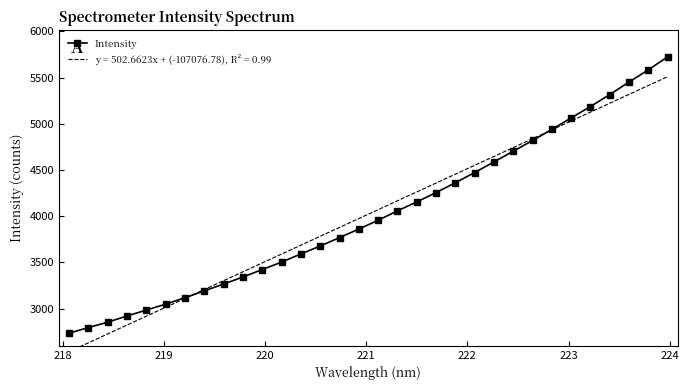

What is the minimum value for Intensity?

2734.9